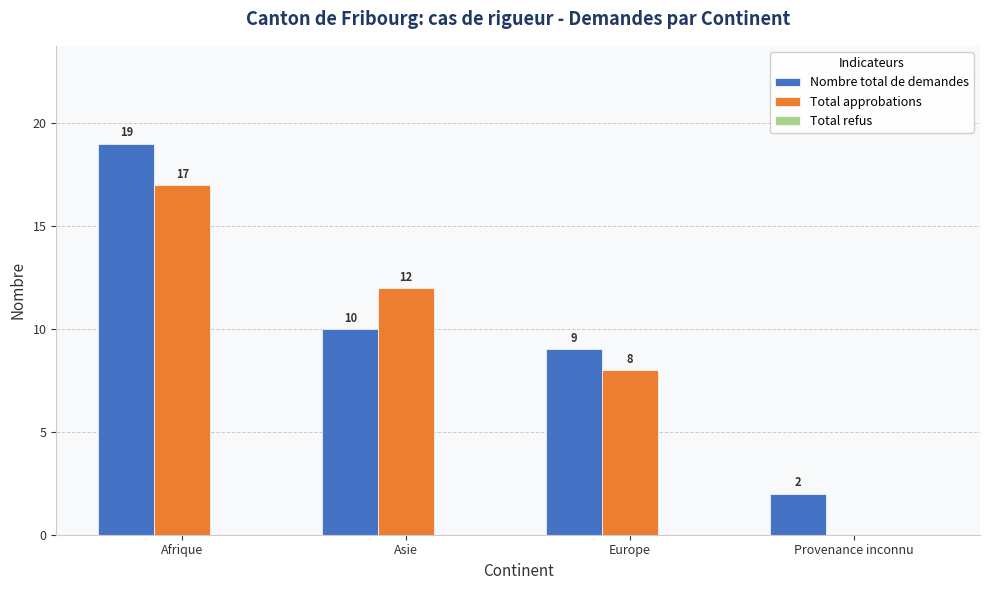

Is it true that Total approbations equals 3 at Europe?

False